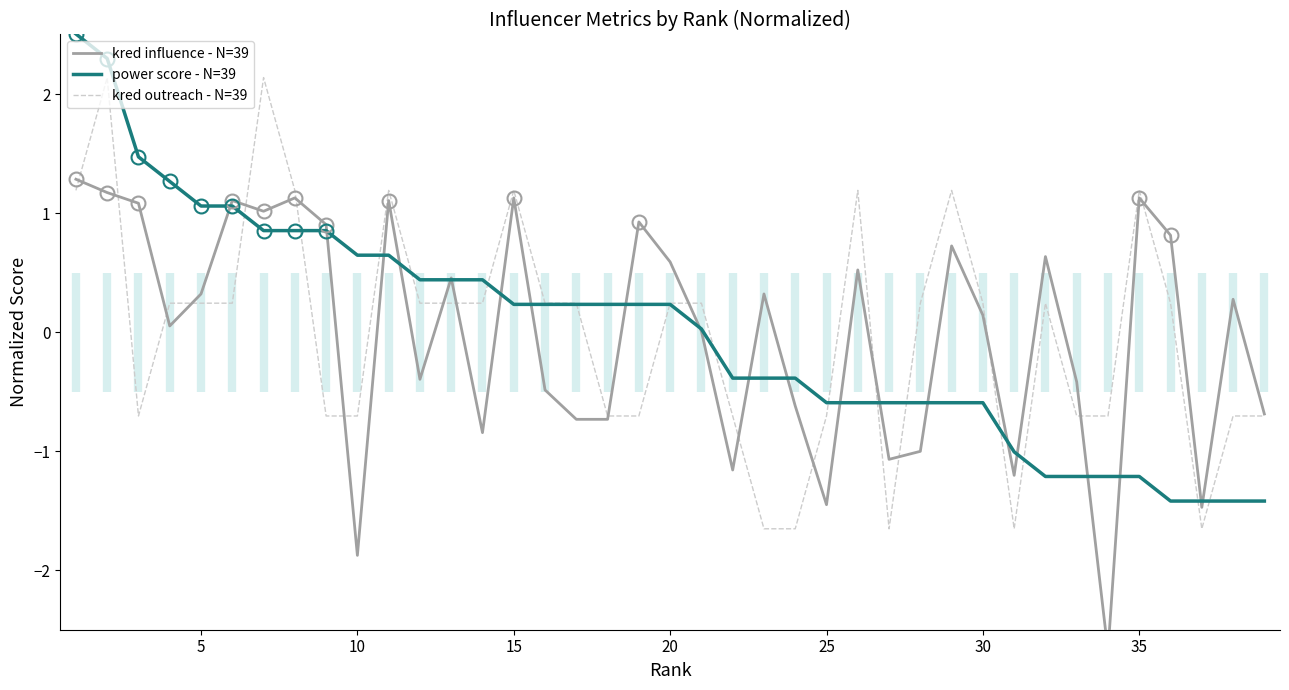

How many series are shown in this chart?

3